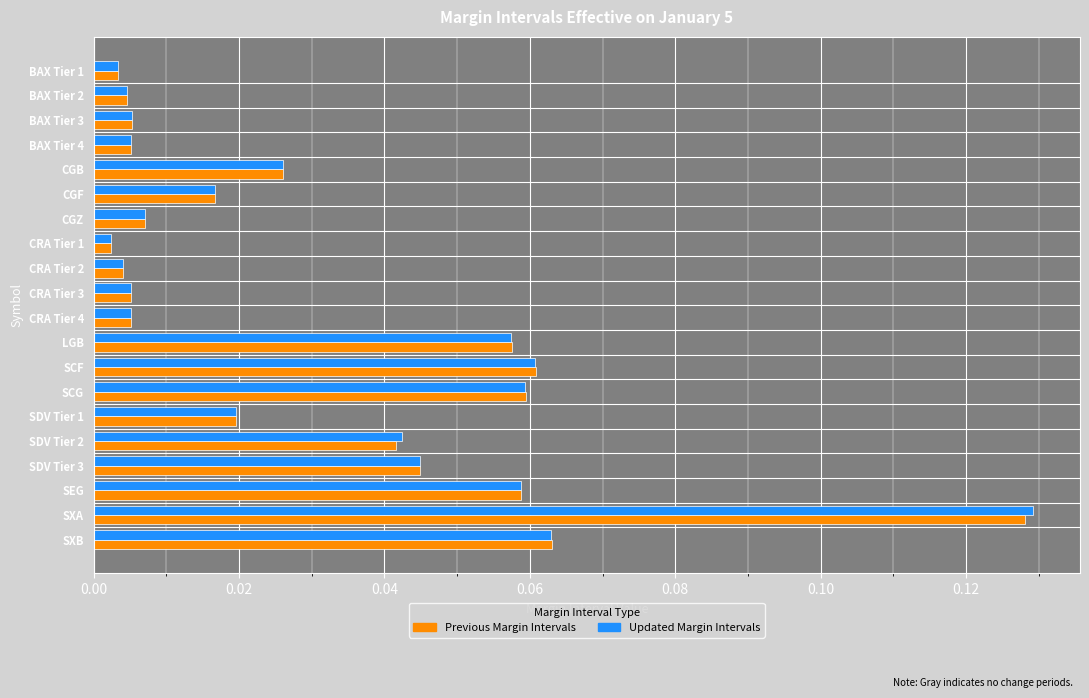

Which series has the largest range (max minus min)?

Updated Margin Intervals